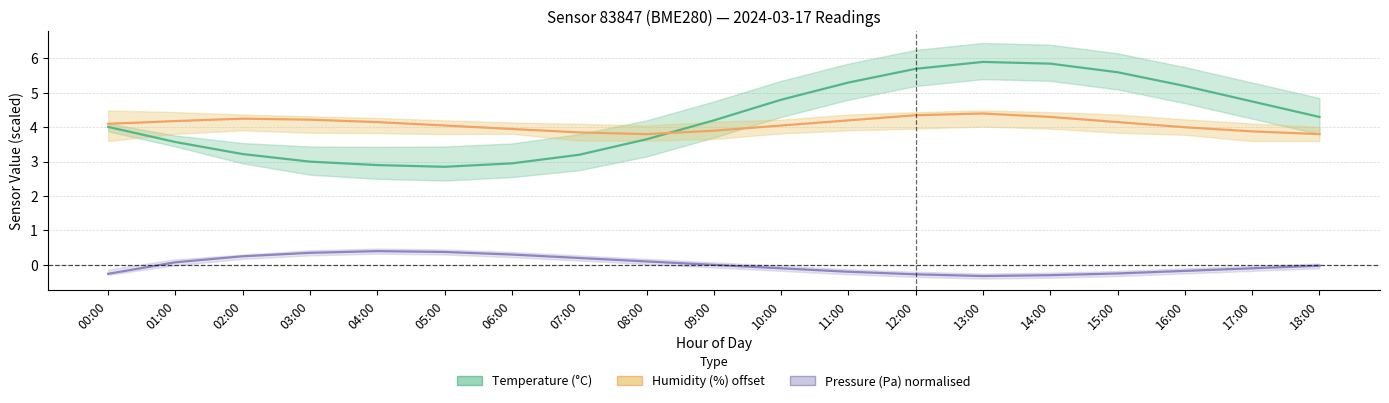

Where is the first local maximum for Pressure (Pa) normalised?

04:00